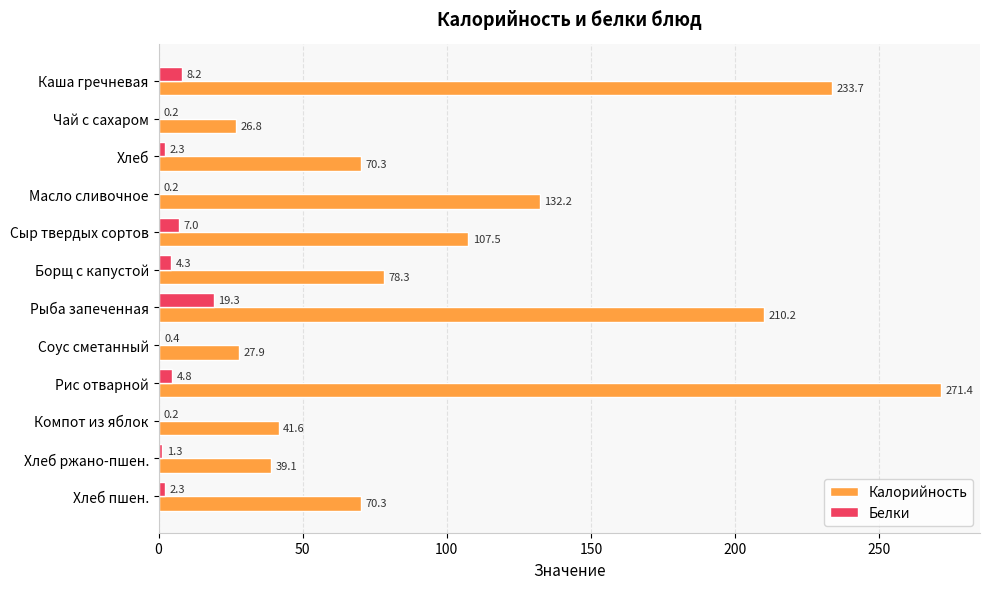

What is the sum of all Белки values?

50.5